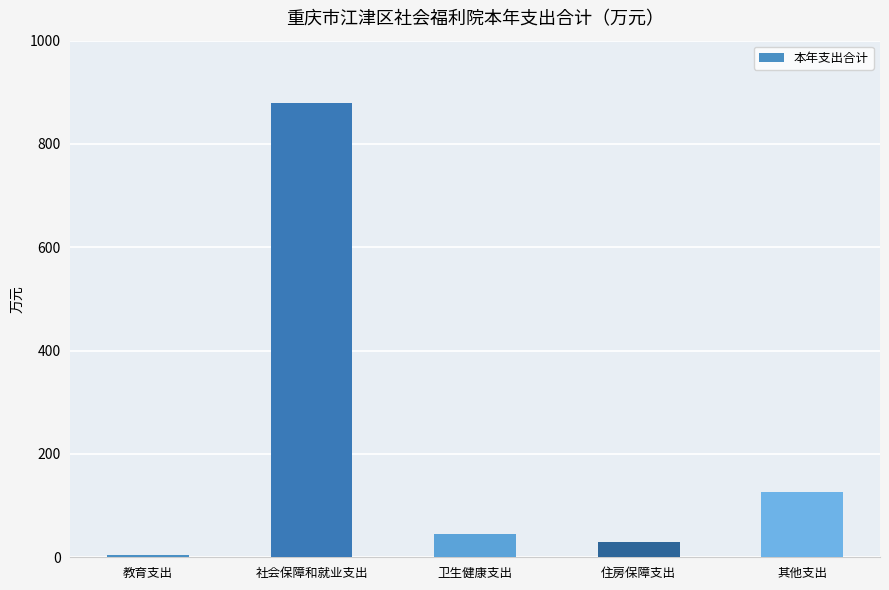

What is the difference between the second highest and minimum values?

121.8